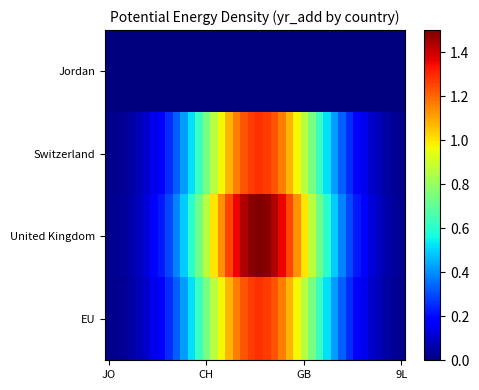

List the series in order of their peak value, highest first.

United Kingdom, Switzerland, EU, Jordan